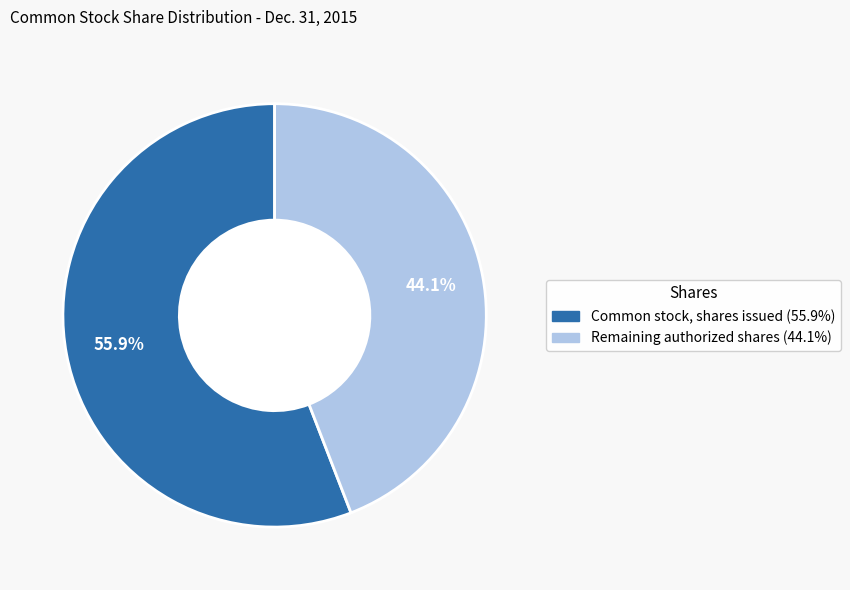

Is there a majority slice in this chart?

Yes